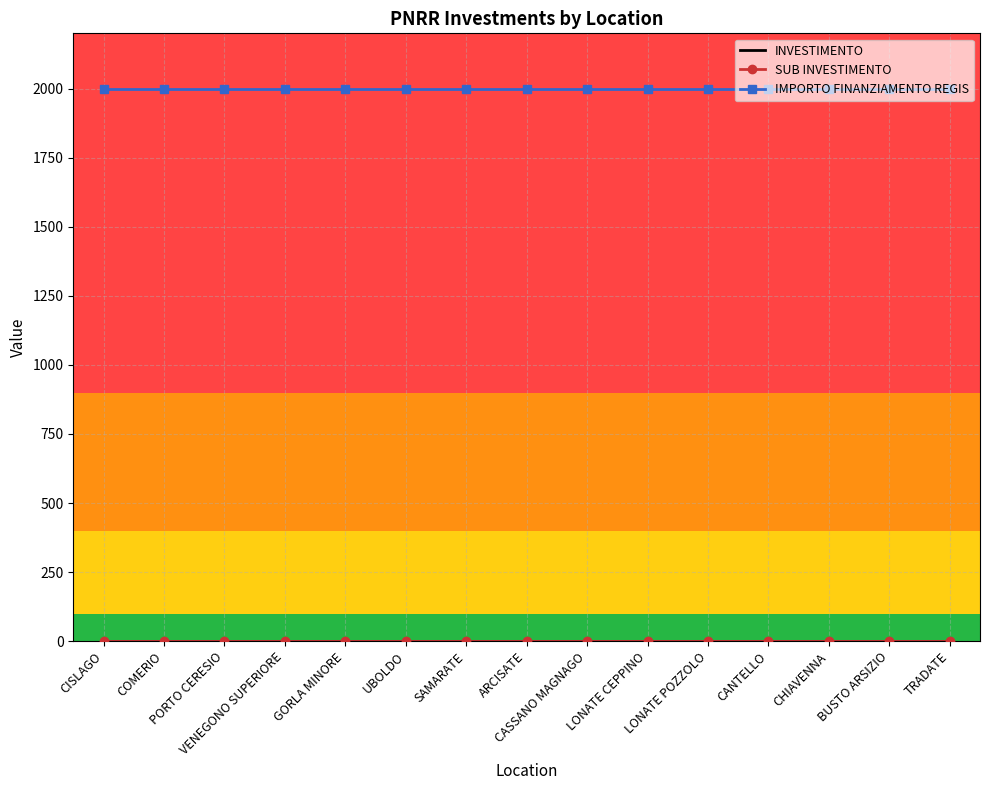

Reading left to right, extract all data points from this chart.

INVESTIMENTO: CISLAGO=2.1	COMERIO=2.1	PORTO CERESIO=2.1	VENEGONO SUPERIORE=2.1	GORLA MINORE=2.1	UBOLDO=2.1	SAMARATE=2.1	ARCISATE=2.1	CASSANO MAGNAGO=2.1	LONATE CEPPINO=2.1	LONATE POZZOLO=2.1	CANTELLO=2.1	CHIAVENNA=2.1	BUSTO ARSIZIO=2.1	TRADATE=2.1
SUB INVESTIMENTO: CISLAGO=2.1	COMERIO=2.1	PORTO CERESIO=2.1	VENEGONO SUPERIORE=2.1	GORLA MINORE=2.1	UBOLDO=2.1	SAMARATE=2.1	ARCISATE=2.1	CASSANO MAGNAGO=2.1	LONATE CEPPINO=2.1	LONATE POZZOLO=2.1	CANTELLO=2.1	CHIAVENNA=2.1	BUSTO ARSIZIO=2.1	TRADATE=2.1
IMPORTO FINANZIAMENTO REGIS: CISLAGO=2000.0	COMERIO=2000.0	PORTO CERESIO=2000.0	VENEGONO SUPERIORE=2000.0	GORLA MINORE=2000.0	UBOLDO=2000.0	SAMARATE=2000.0	ARCISATE=2000.0	CASSANO MAGNAGO=2000.0	LONATE CEPPINO=2000.0	LONATE POZZOLO=2000.0	CANTELLO=2000.0	CHIAVENNA=2000.0	BUSTO ARSIZIO=2000.0	TRADATE=2000.0